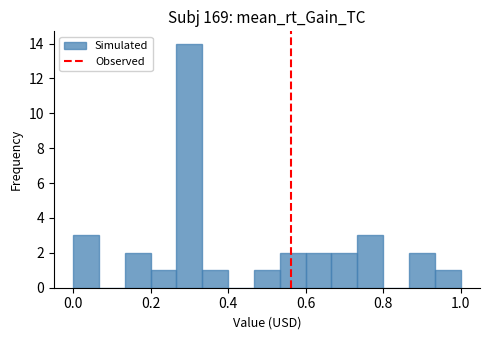

Read against the x-axis, roughly where is the centre of the tallest bar?

0.30